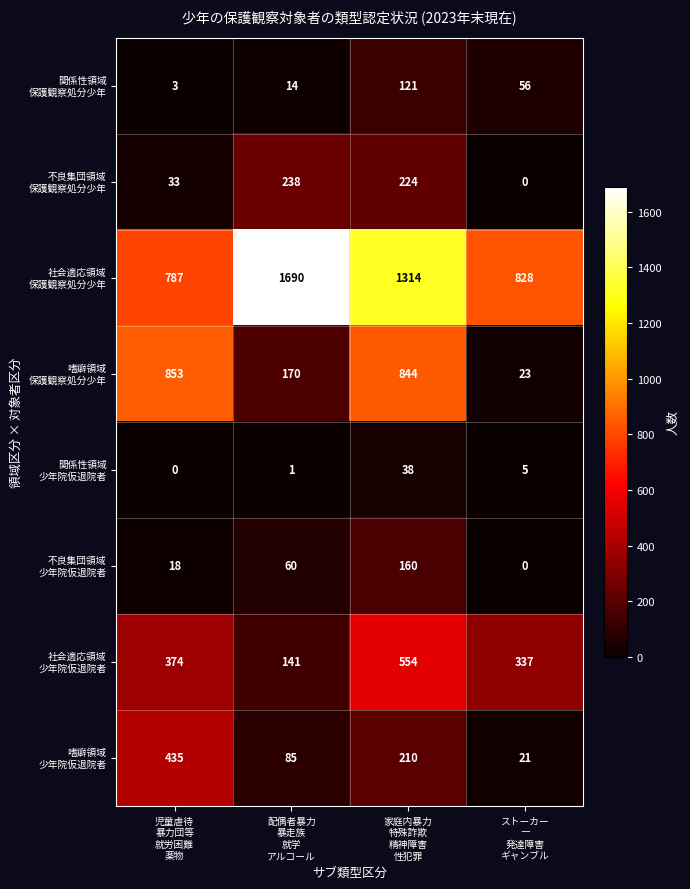

At how many categories does at least one series exceed 259?

4